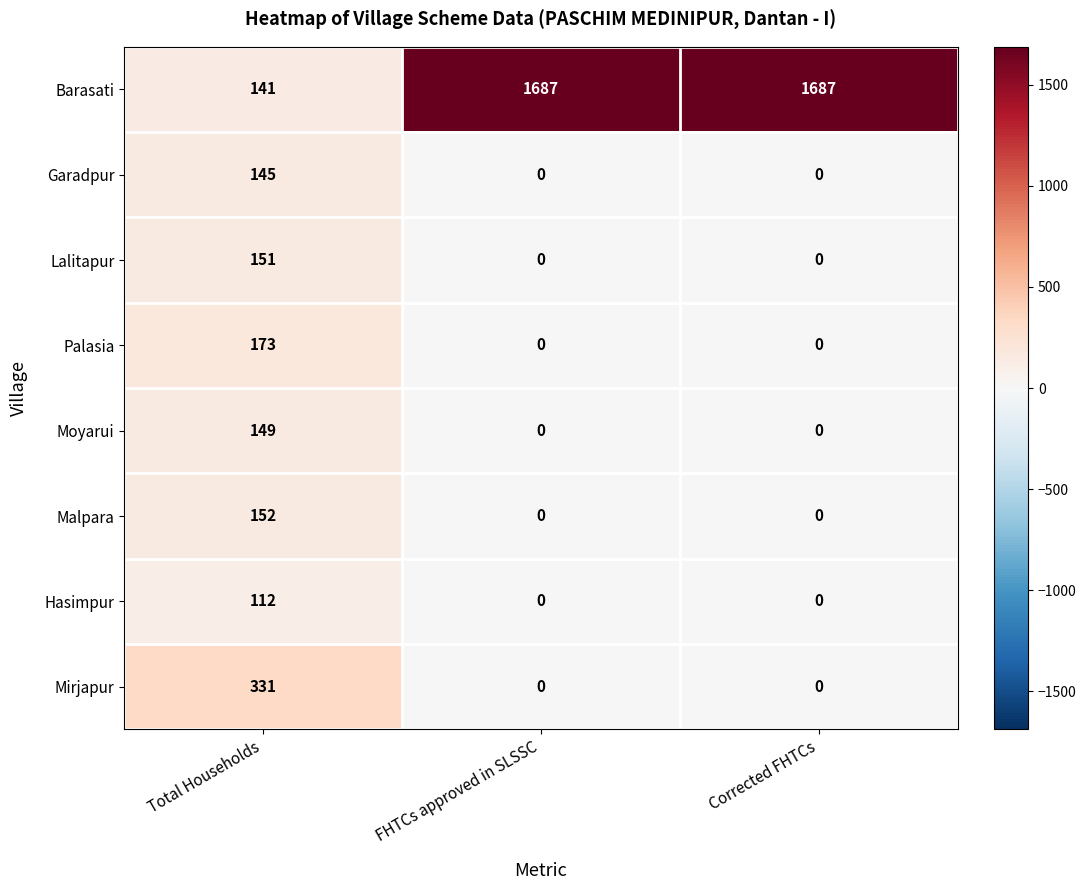

True or false: Mirjapur has a value of 0 at FHTCs approved in SLSSC.

True